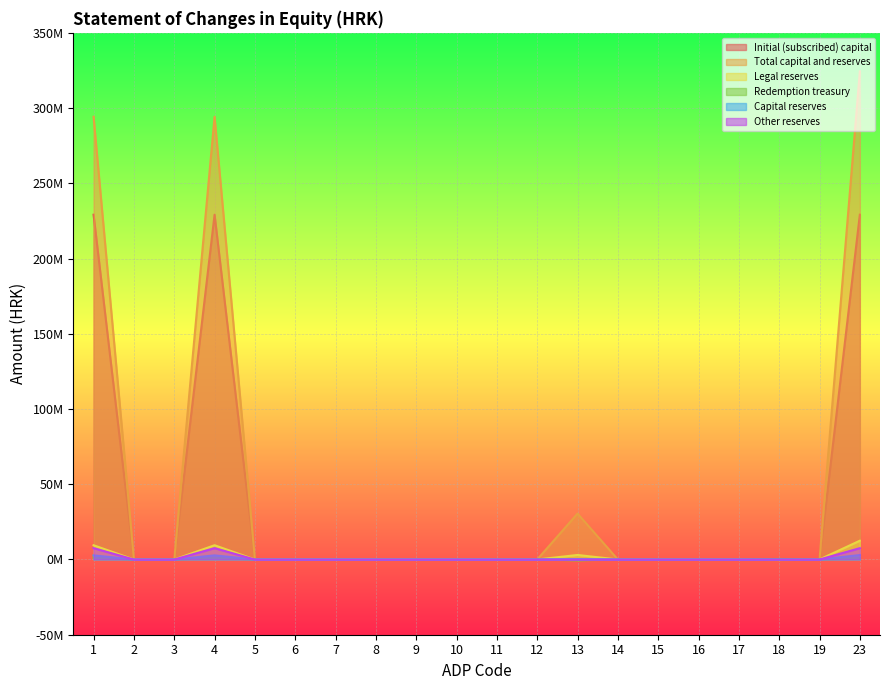

Between 10 and 23, which series saw the biggest shift?

Total capital and reserves